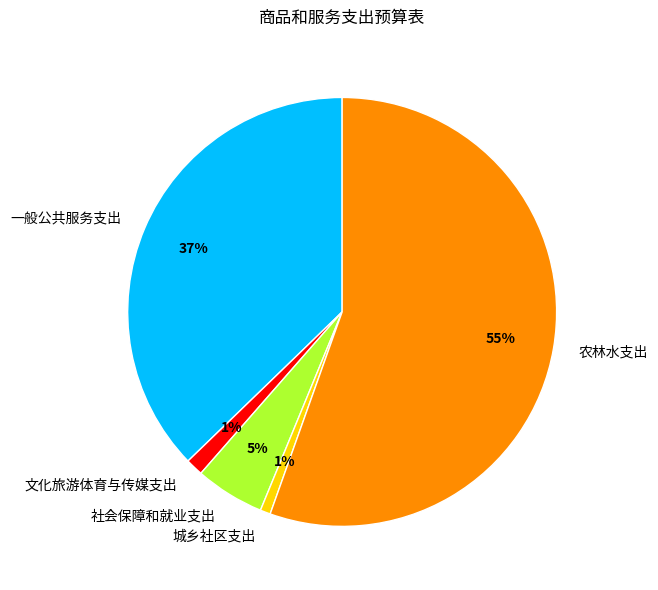

Which slice represents more than half of the pie?

农林水支出